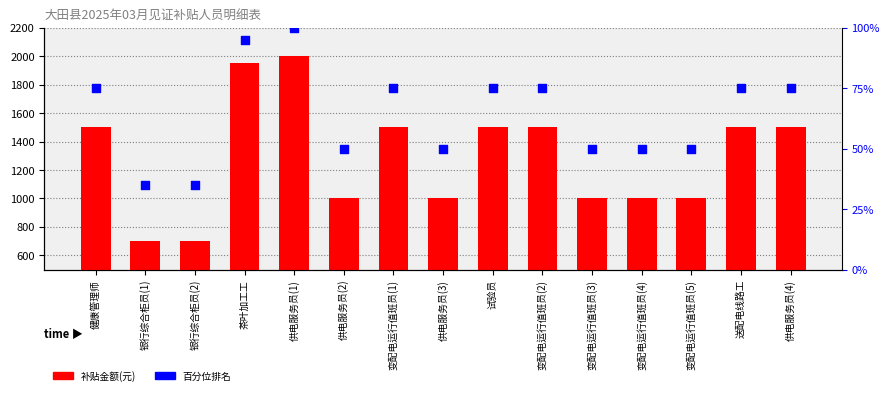

Is the value of 百分位排名 at 变配电运行值班员(2) greater than the value of 补贴金额 at 银行综合柜员(1)?

No